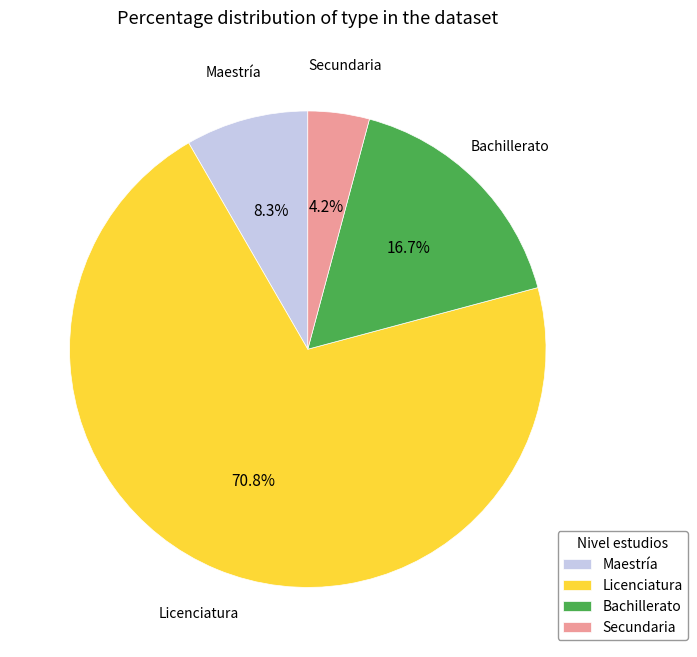

To the nearest percent, what portion does Maestría represent?

8%